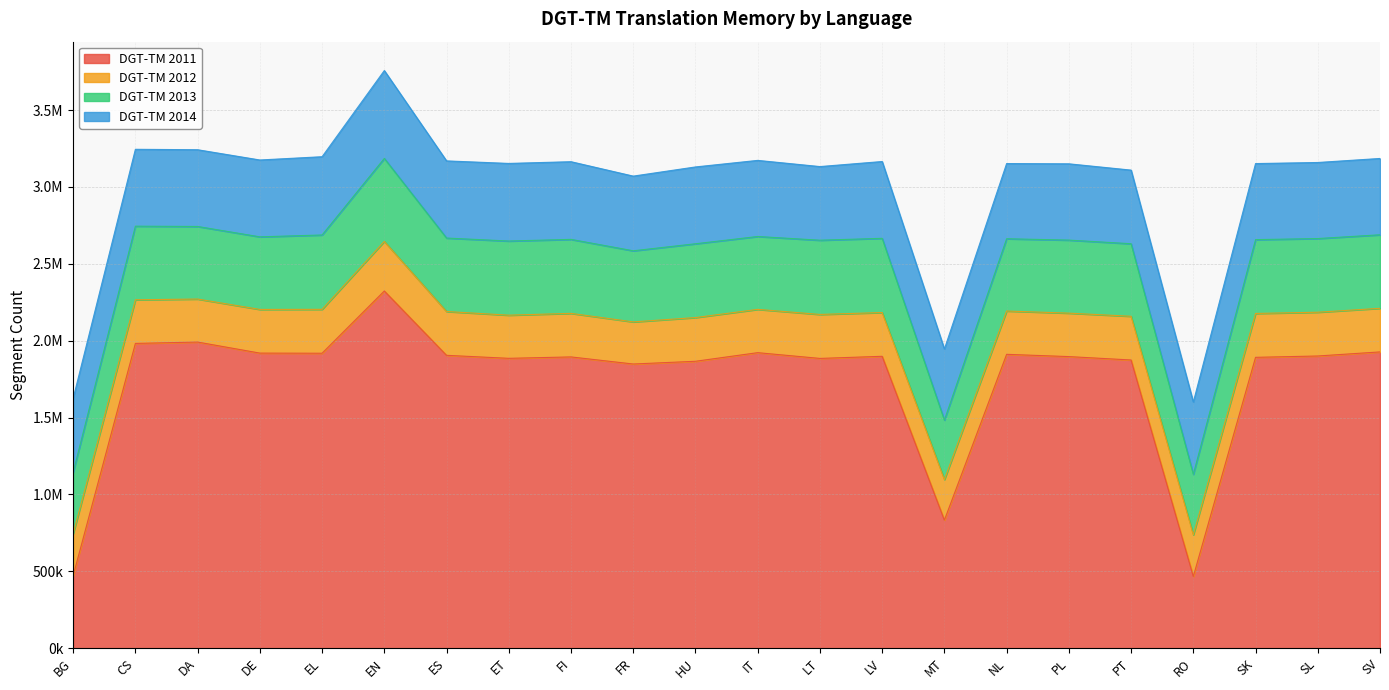

At how many categories does at least one series exceed 732525?

20